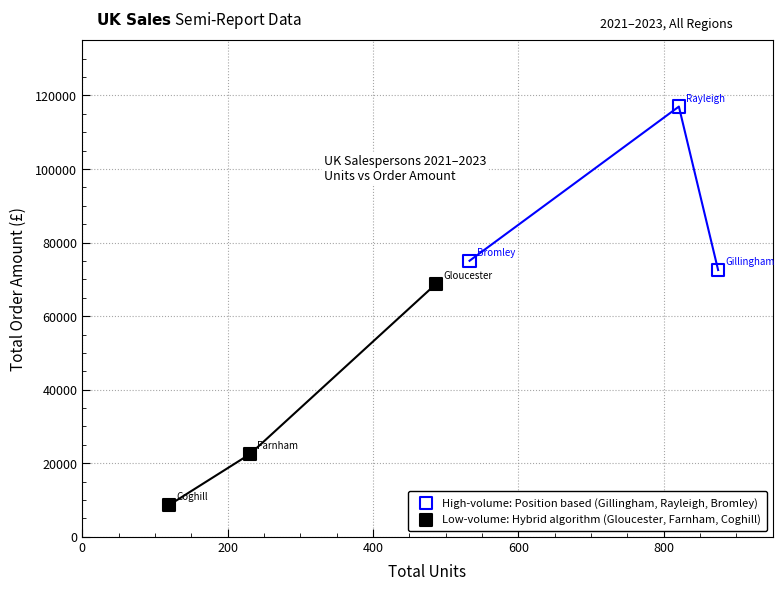

Which series contains the lowest Y value?

Low-volume: Hybrid algorithm (Gloucester, Farnham, Coghill)